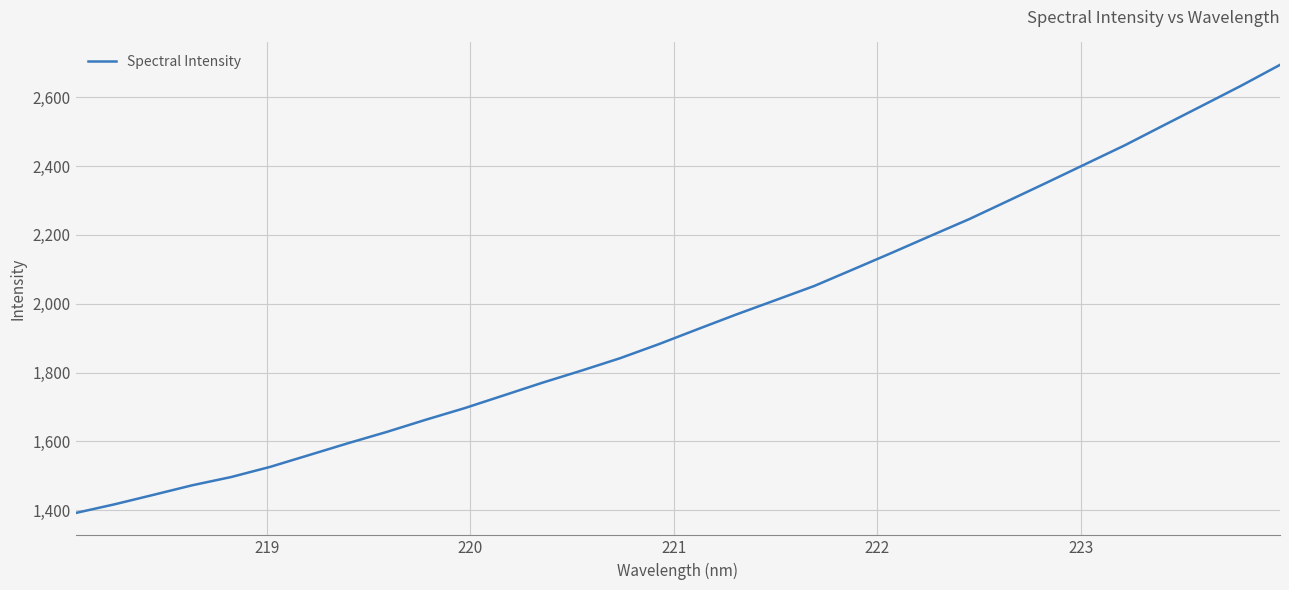

What is the greatest value displayed?

2693.8